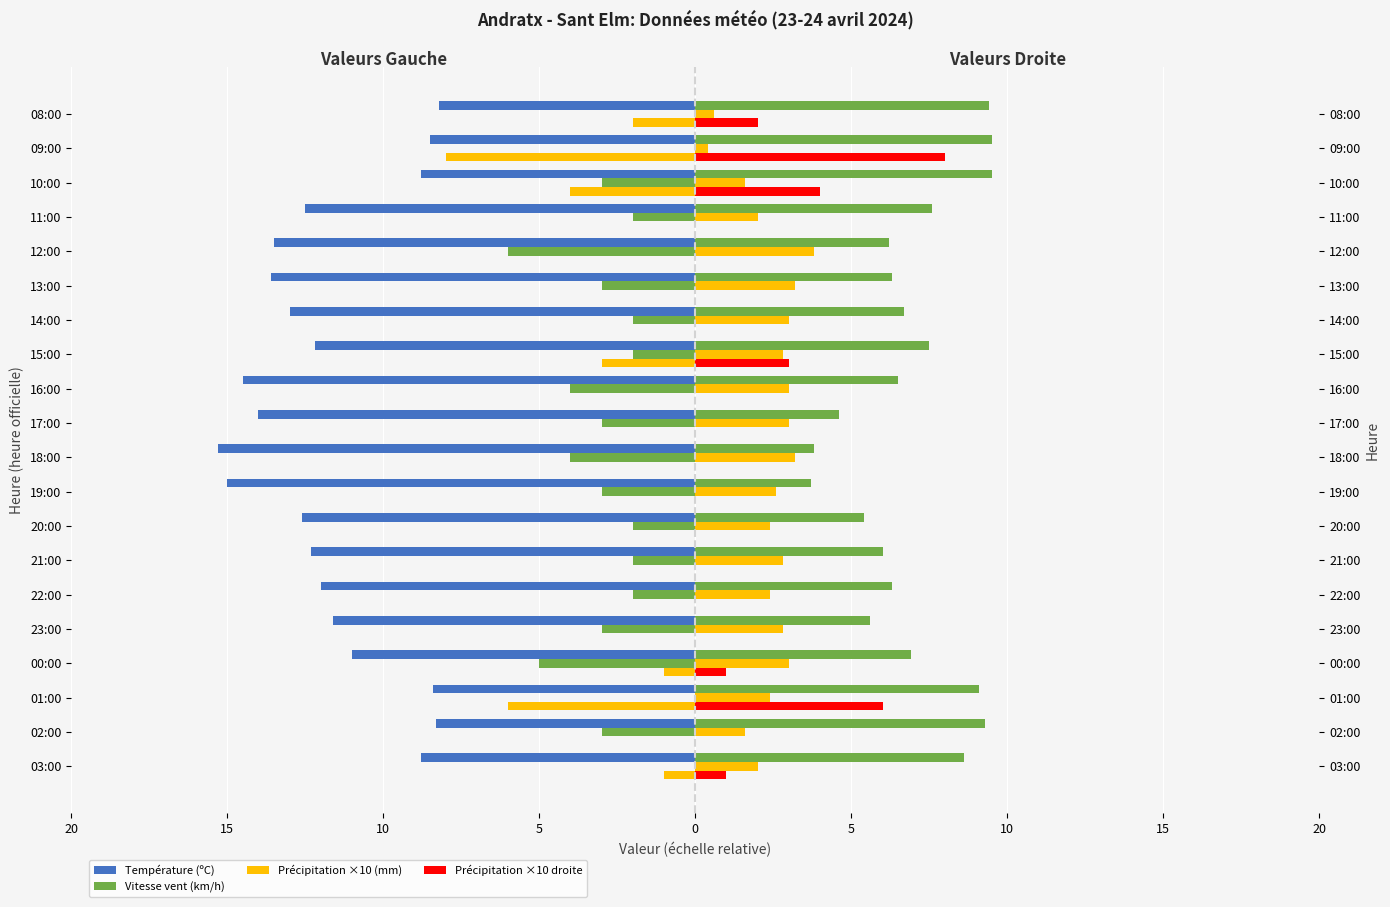

What is the difference between the maximum and minimum values in the Précipitation ×10 (mm) series?

8.0